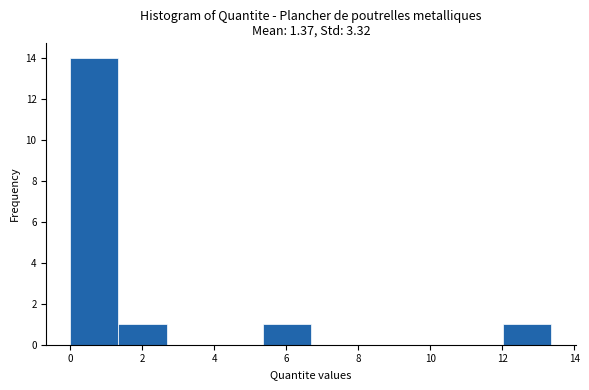

Reading left to right, transcribe this chart: for each bar, give the range it covers on the x-axis and its height. Neither the bar edges nor the heights are printed on the chart, so give them approximately, as read against the axes.

0.0 to 1.4: 14
1.4 to 2.6: 1
2.6 to 4.0: 0
4.0 to 5.4: 0
5.4 to 6.6: 1
6.6 to 8.0: 0
8.0 to 9.4: 0
9.4 to 10.6: 0
10.6 to 12.0: 0
12.0 to 13.4: 1